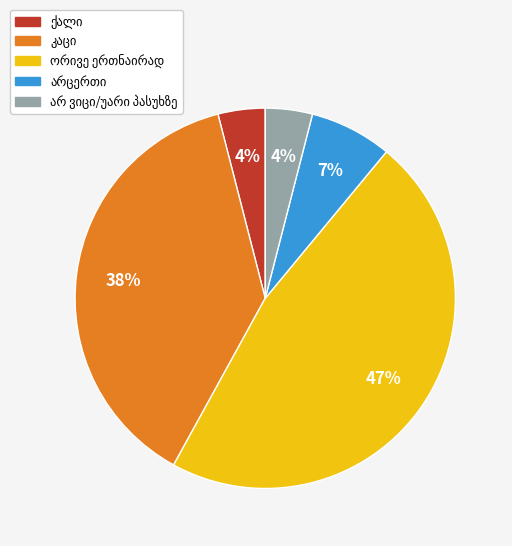

Is there a majority slice in this chart?

No